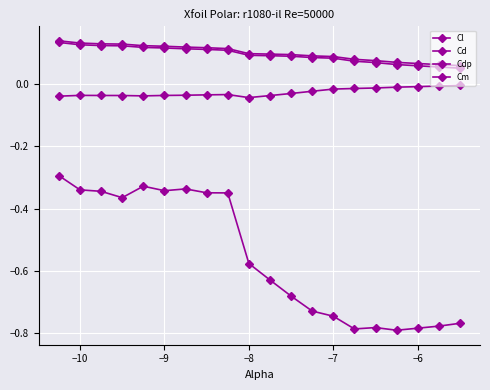

Does the chart have visible grid lines?

Yes